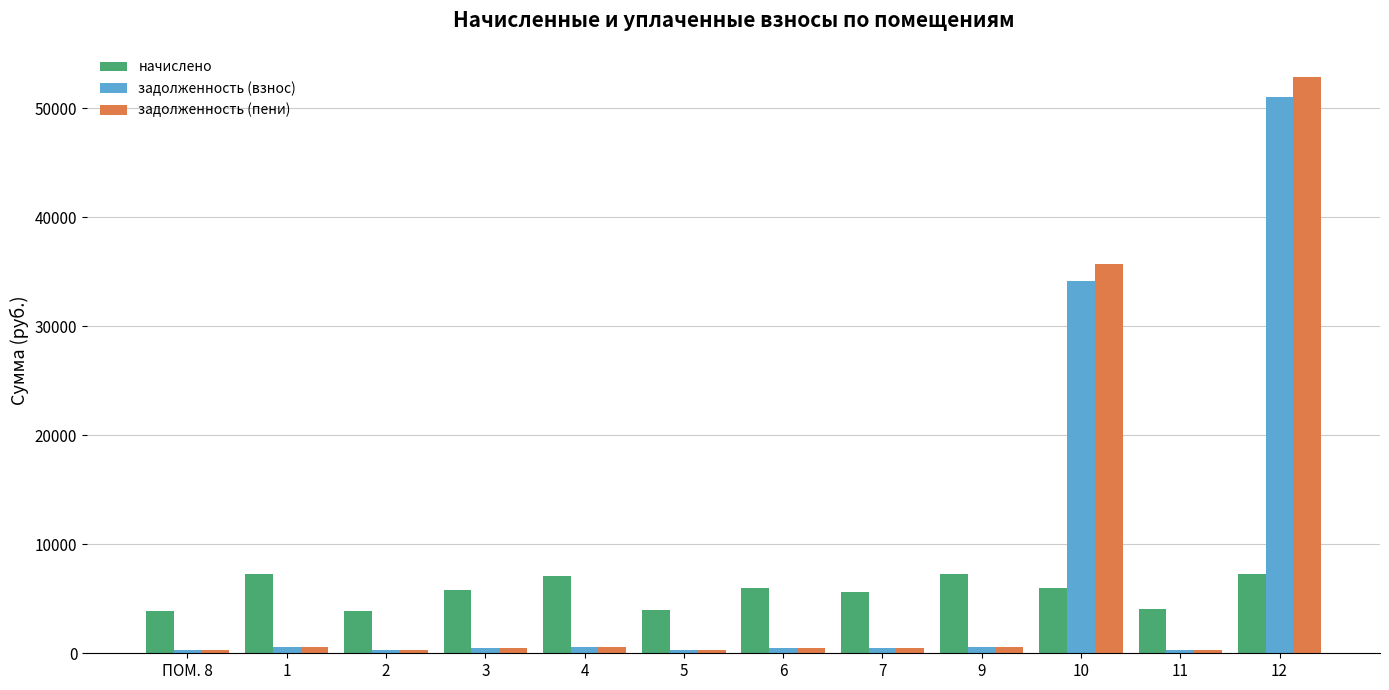

Count the number of categories in the chart.

12